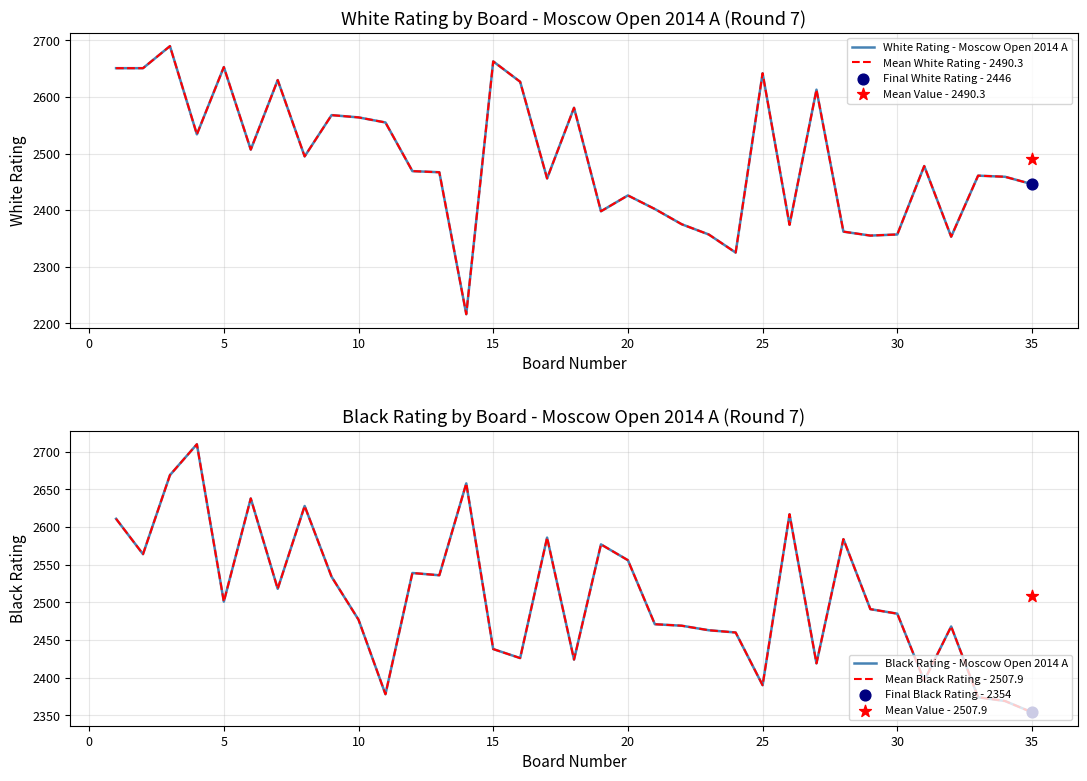

At how many categories does at least one series exceed 2660?

3